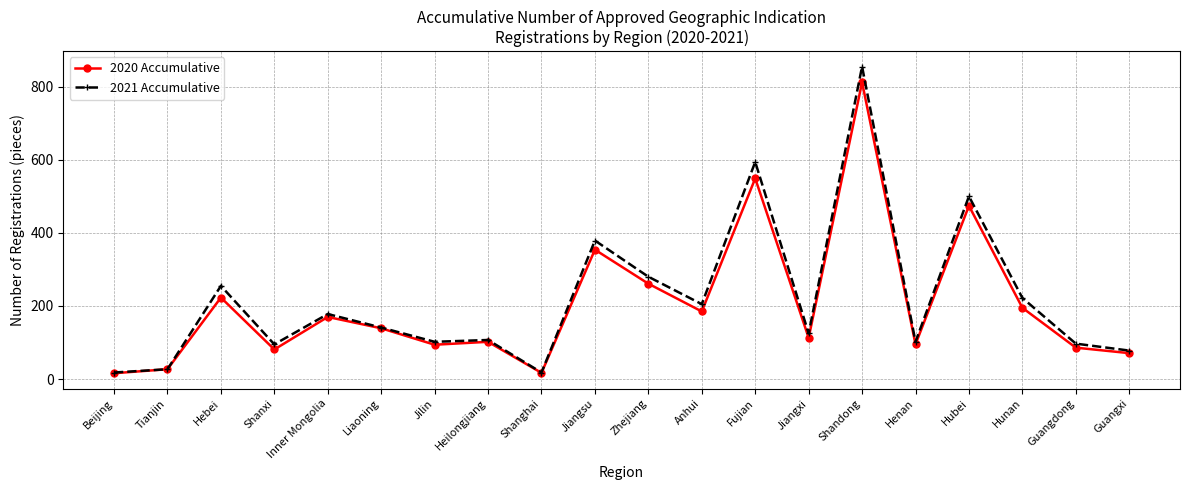

How many data points in 2021 Accumulative are less than 141?

10